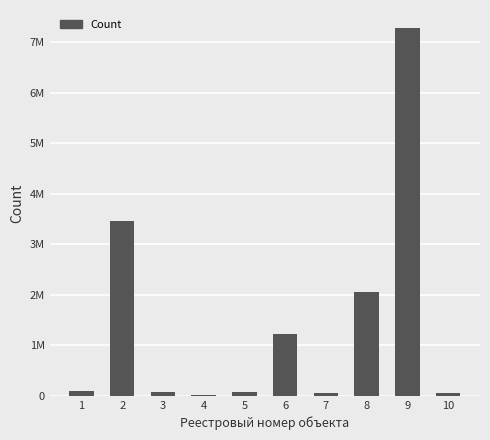

Reading left to right, list all the values displayed in this chart.

1=99965	2=3464141	3=84936	4=12400	5=77900	6=1232724	7=66100	8=2058074	9=7278115	10=49856